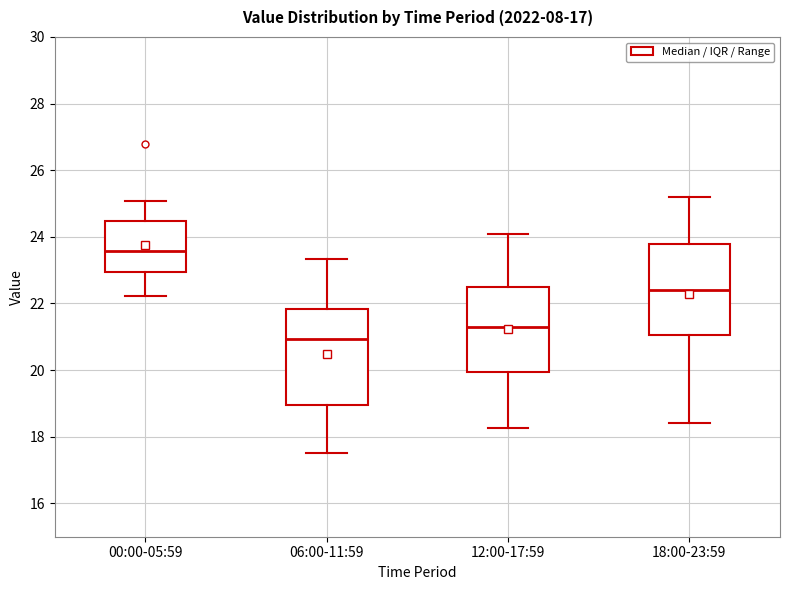

Reading left to right, read every box against the y-axis: the position of its median line, the range the box covers, and the ends of its whiskers. The values are not printed on the chart, so give them approximately, as read against the axis.

00:00-05:59: median 23.6, box 23.0 to 24.4, whiskers 22.2 to 25.0
06:00-11:59: median 21.0, box 19.0 to 21.8, whiskers 17.6 to 23.4
12:00-17:59: median 21.4, box 20.0 to 22.6, whiskers 18.2 to 24.2
18:00-23:59: median 22.4, box 21.0 to 23.8, whiskers 18.4 to 25.2